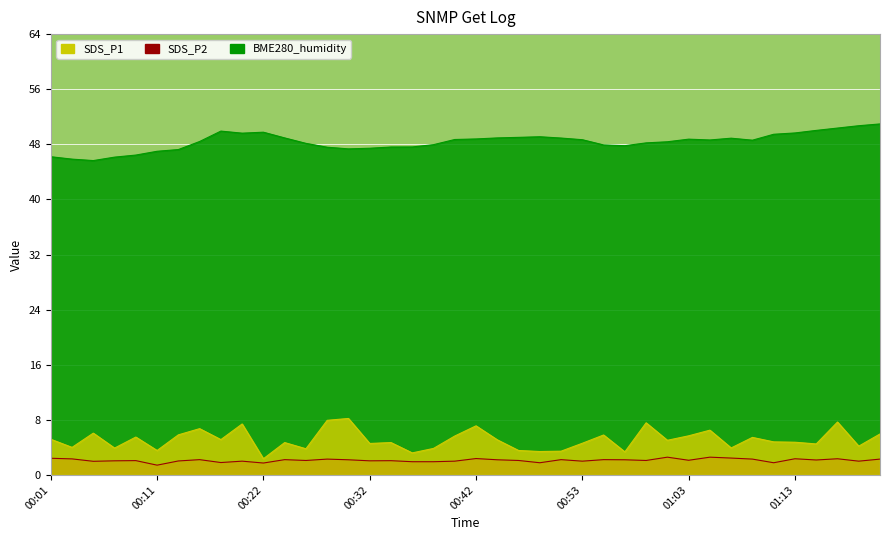

Count the number of categories in the chart.

40